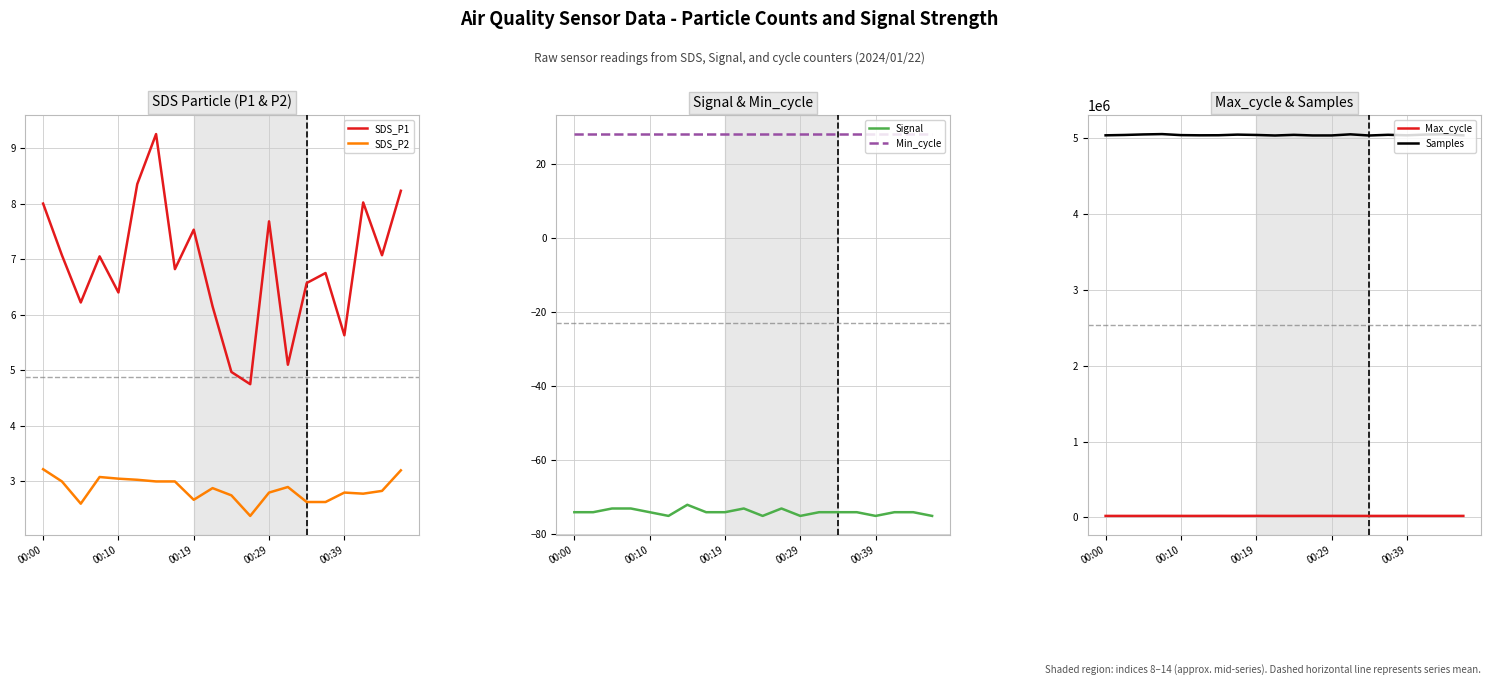

Where is SDS_P2 nearest to the value 2?

11